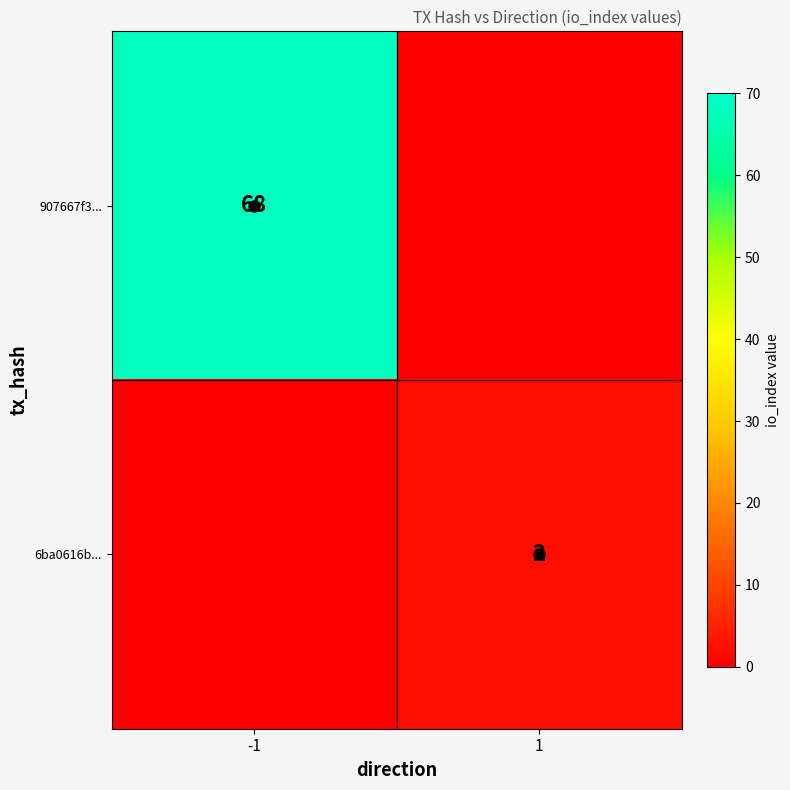

How many distinct data groups are displayed?

2